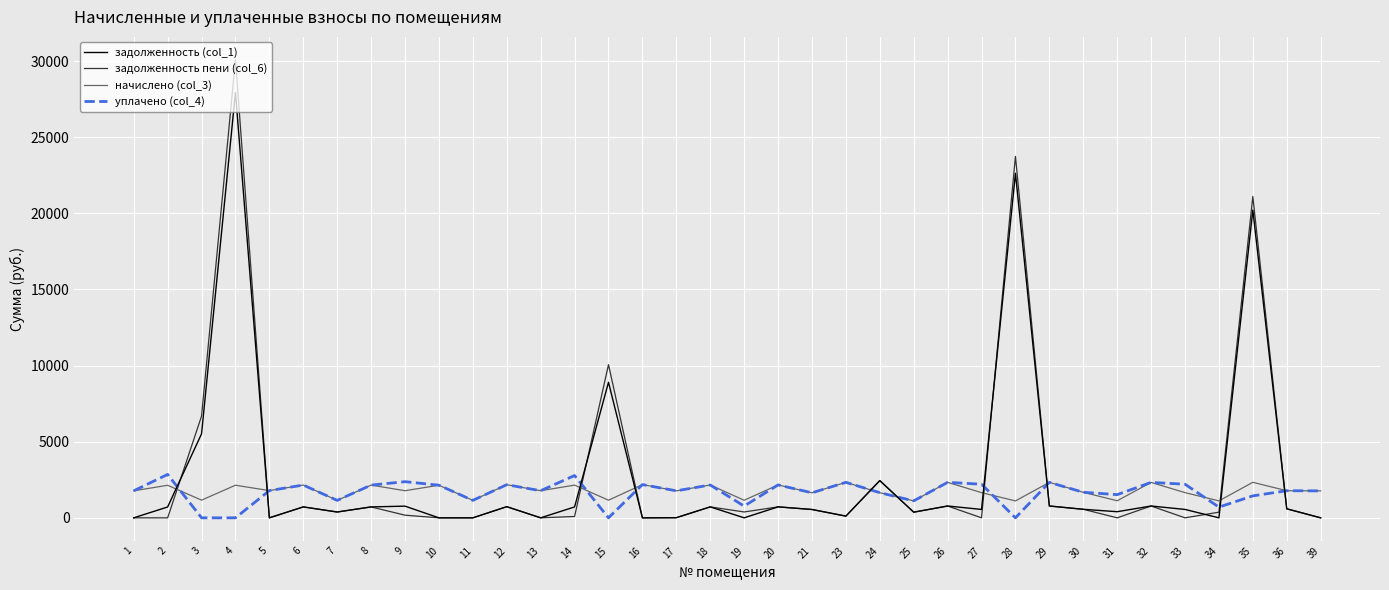

Is it true that задолженность пени (col_6) equals 776.7 at 26?

True